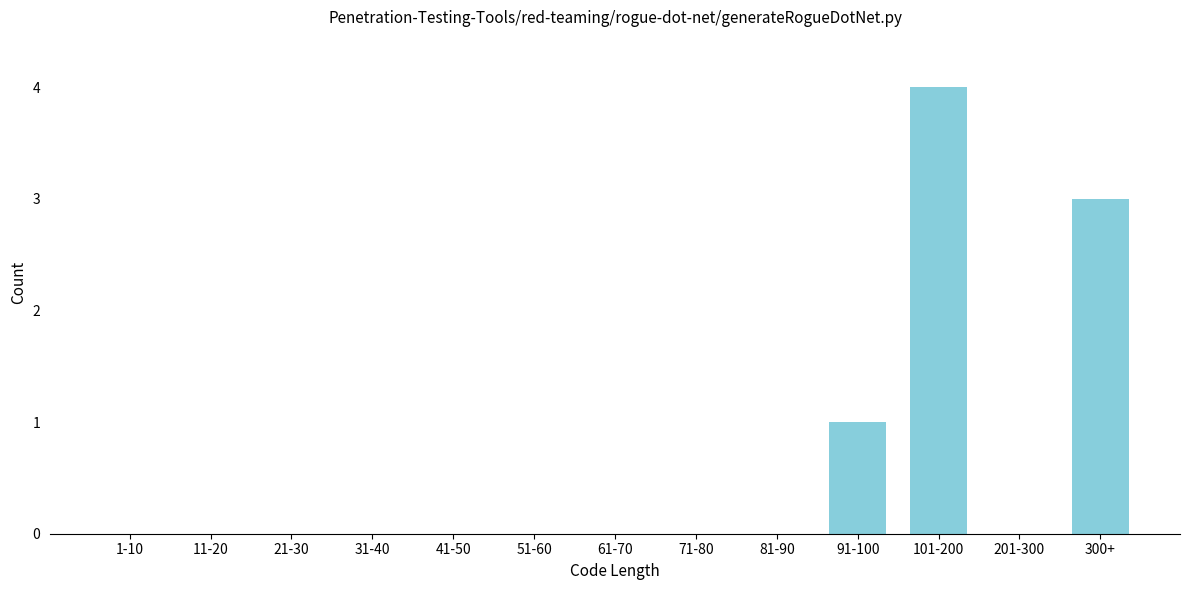

Reading right to left, transcribe all the data shown in this chart.

300+=3	201-300=0	101-200=4	91-100=1	81-90=0	71-80=0	61-70=0	51-60=0	41-50=0	31-40=0	21-30=0	11-20=0	1-10=0